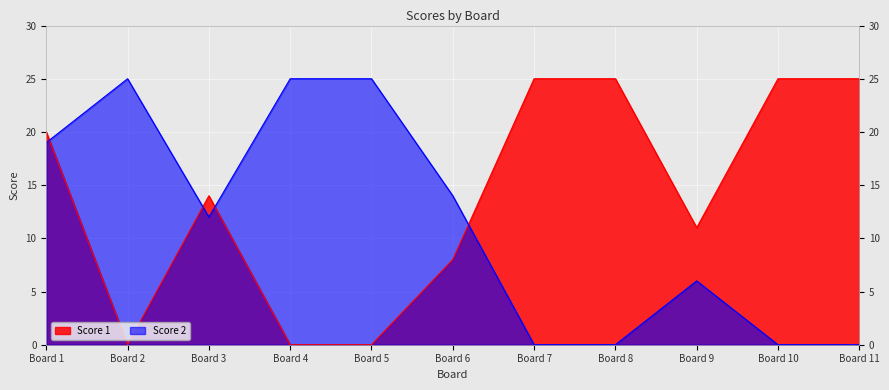

Reading left to right, extract all data points from this chart.

Score 1: 20	0	14	0	0	8	25	25	11	25	25
Score 2: 19	25	12	25	25	14	0	0	6	0	0